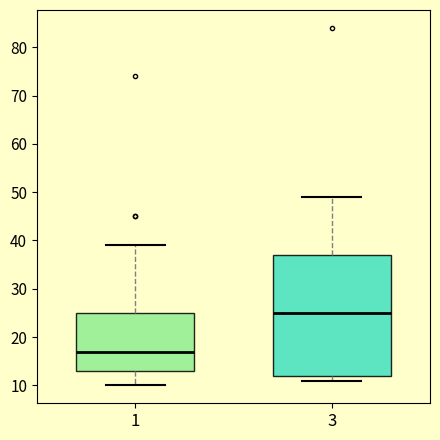

Comparing the boxes themselves (not the whiskers), which one is the tallest?

3